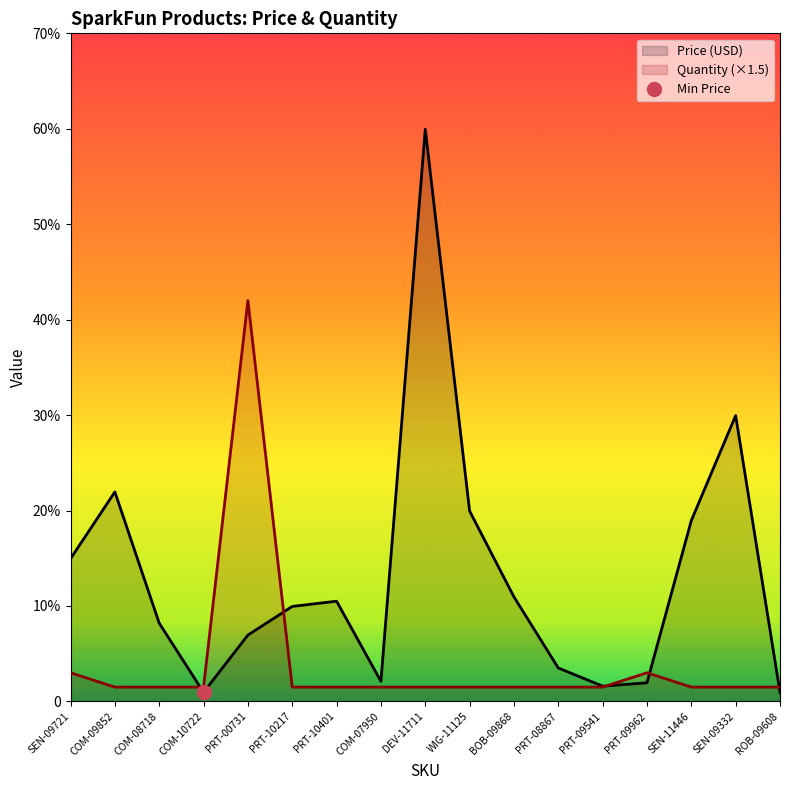

What is the sum of all Quantity values?

69.0